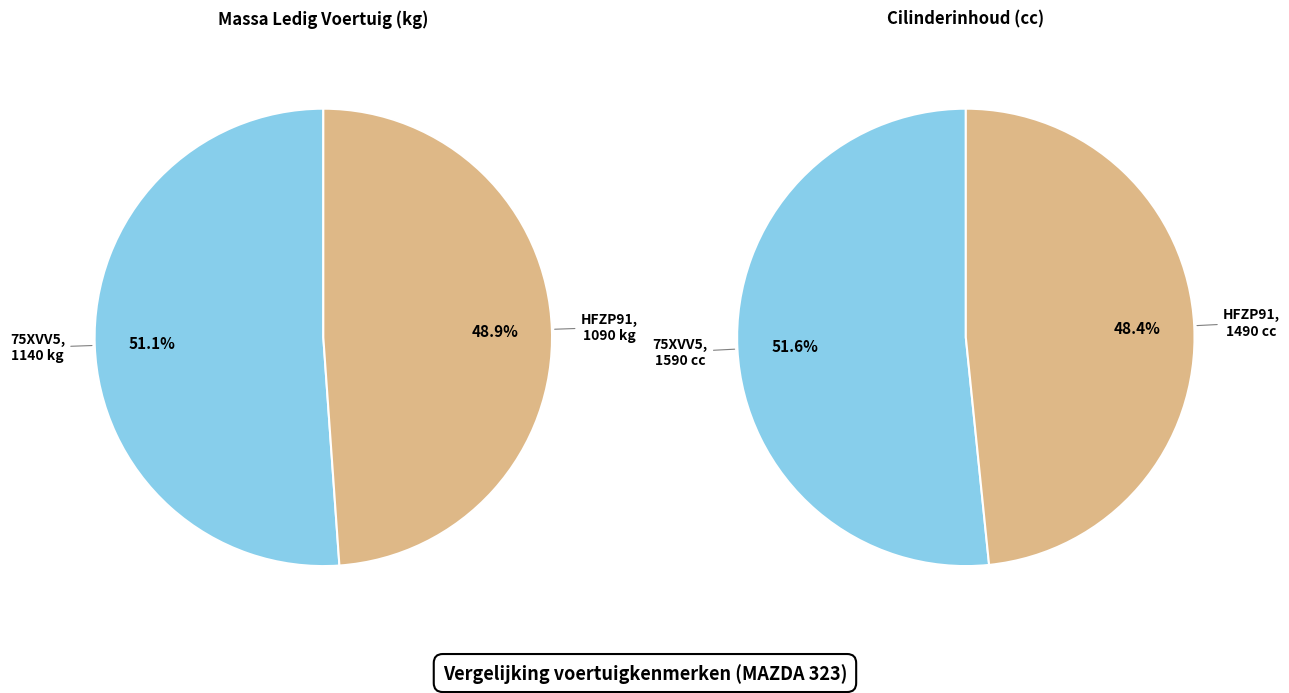

Is it true that 75XVV5 (1989 MAZDA 323) is 52% of the pie?

True